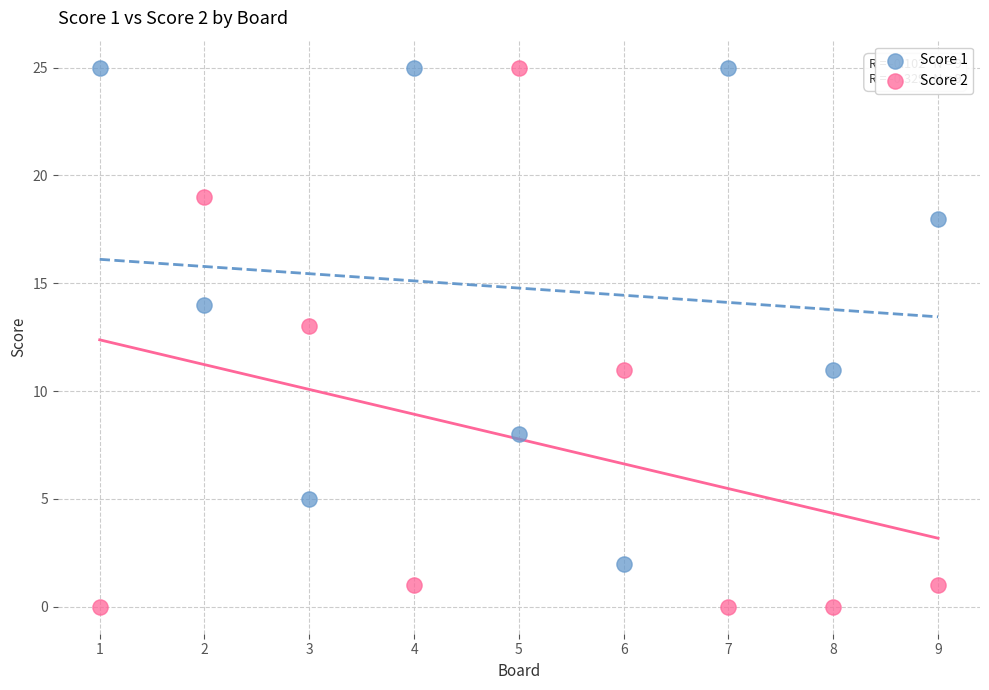

Which series has the largest Y range (max minus min)?

Score 2